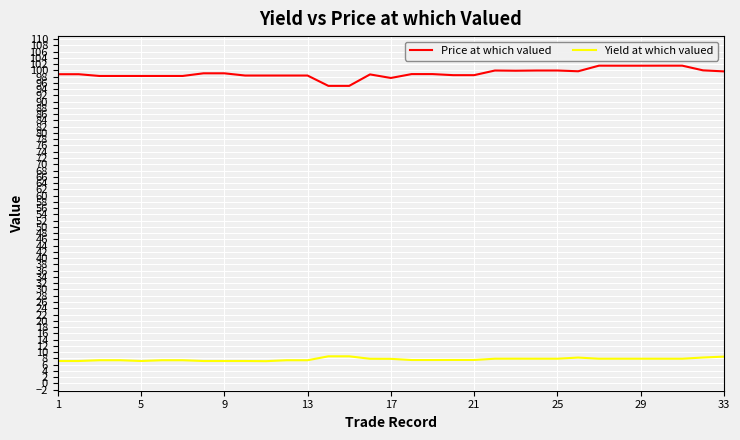

What is the difference between the second highest and minimum values in the Yield at which valued series?

1.6